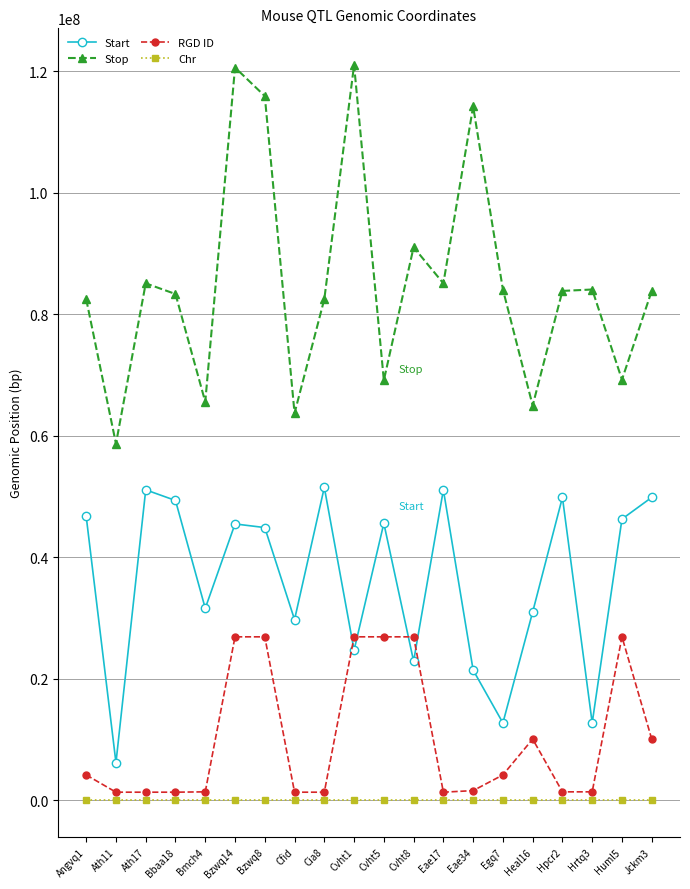

At which label does Stop first exceed 83848412?

Ath17